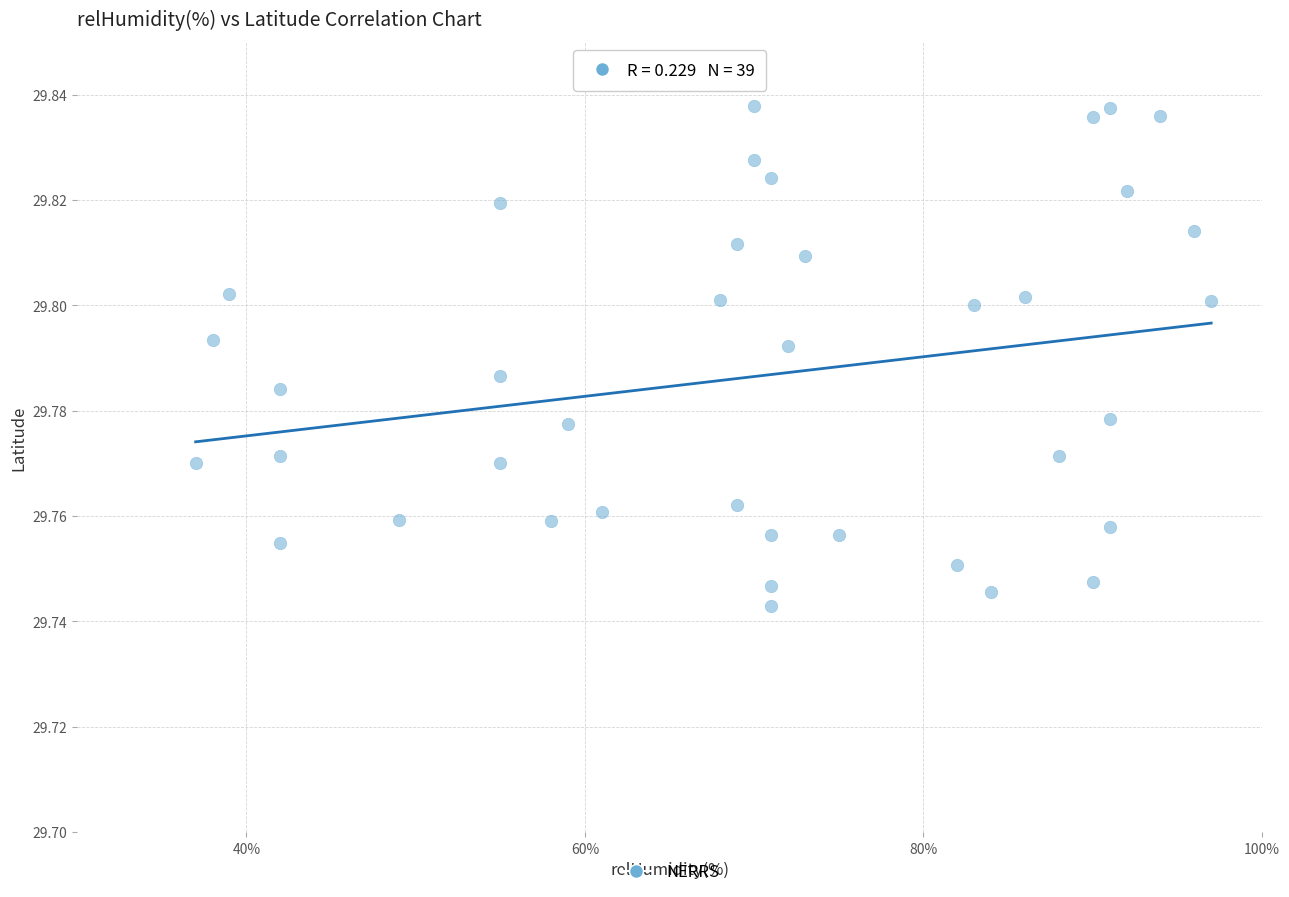

What is the range of X values (max minus min)?

60.0